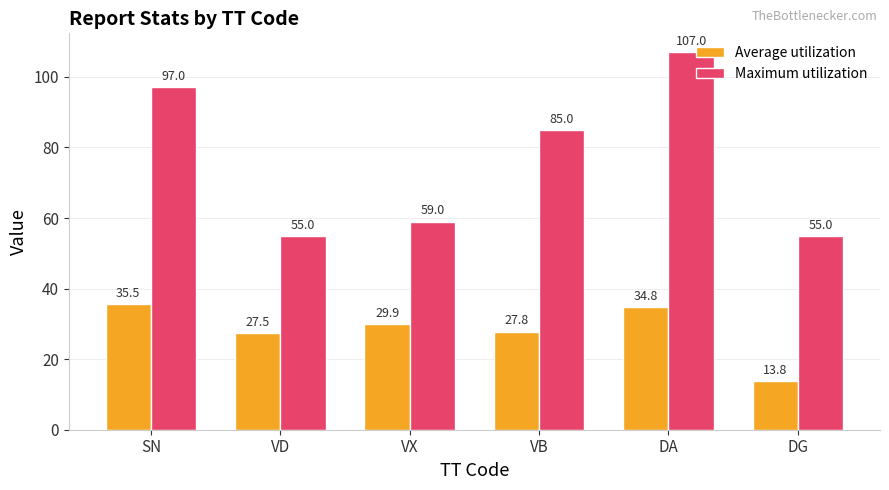

The Average utilization series shows 36.9 at VD. True or false?

False